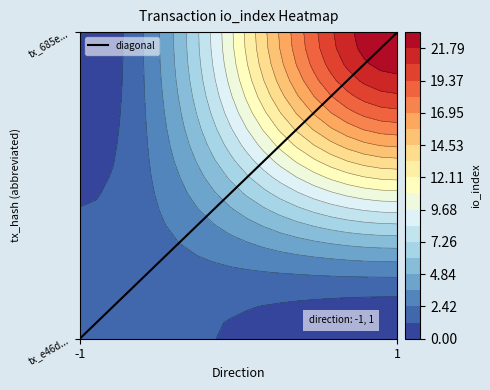

Which label corresponds to the largest value in the chart?

1